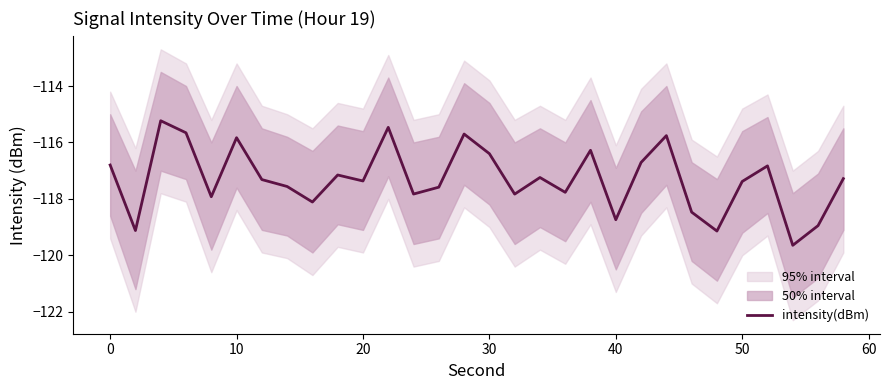

How many lines are shown in the chart?

1